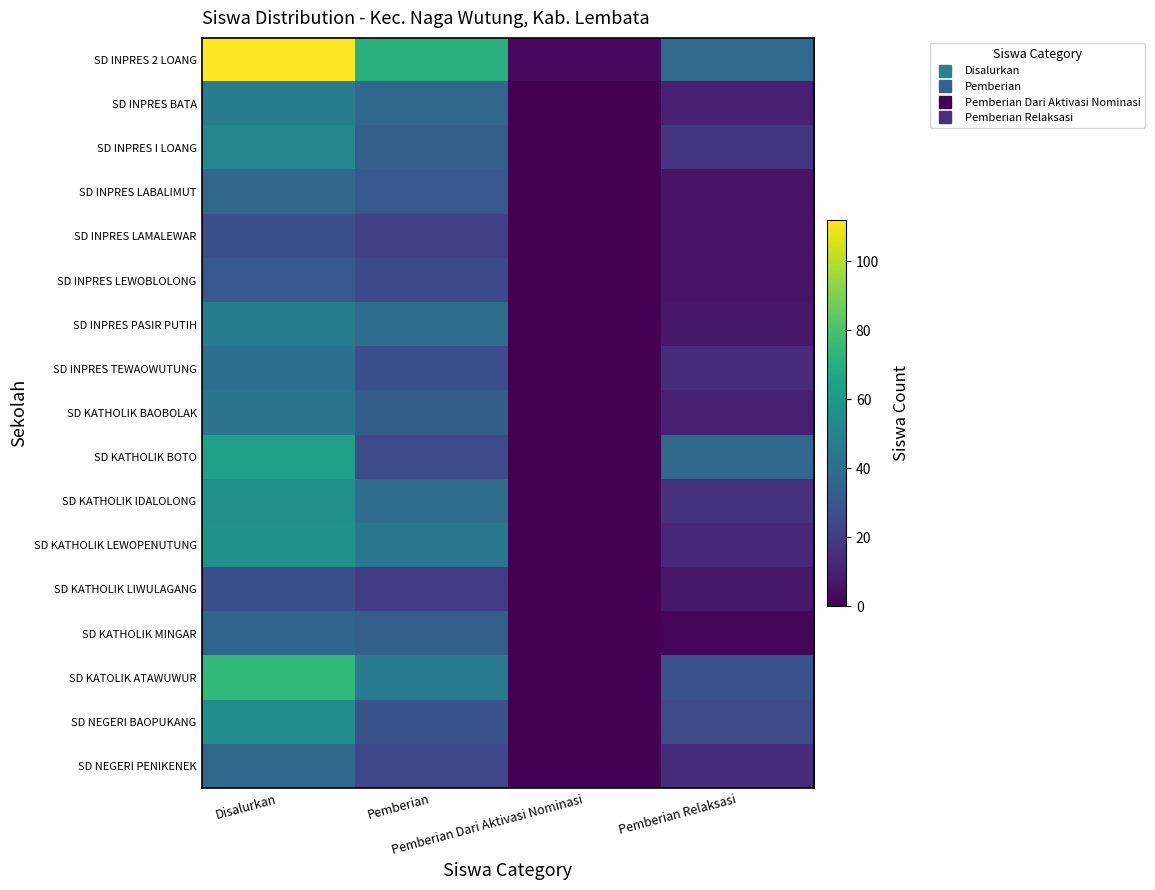

What is the total value across all series at Pemberian Dari Aktivasi Nominasi?

3